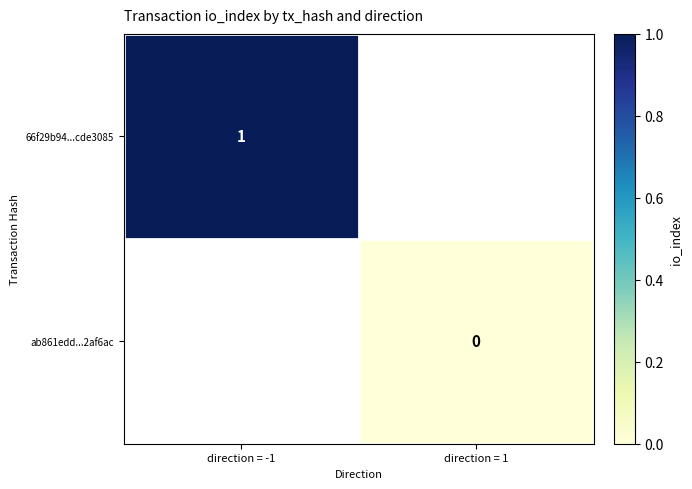

Is it true that 66f29b94...cde3085 equals 0.6 at direction = -1?

False